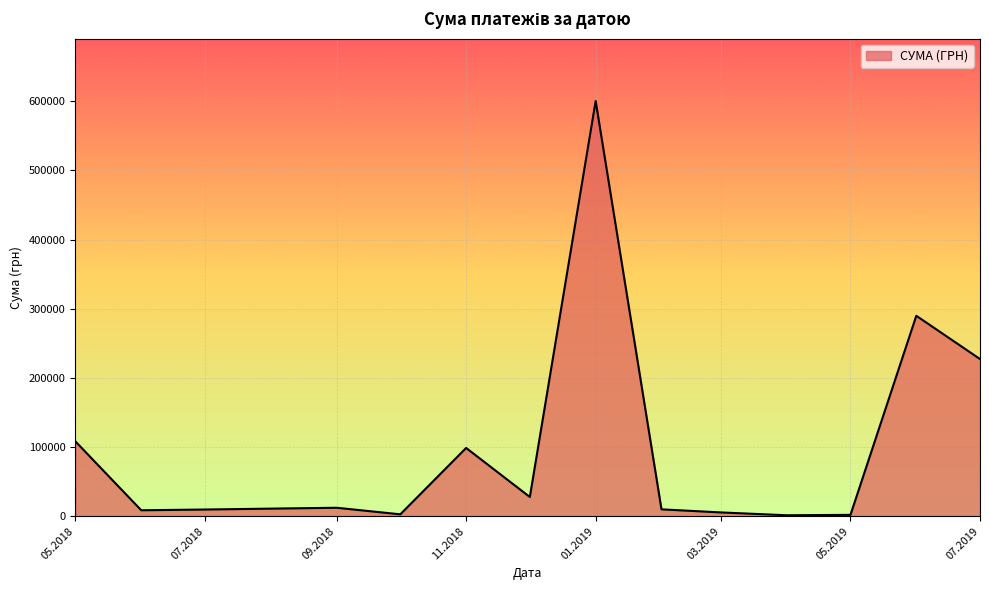

What is the difference between the maximum and minimum values?

598756.5